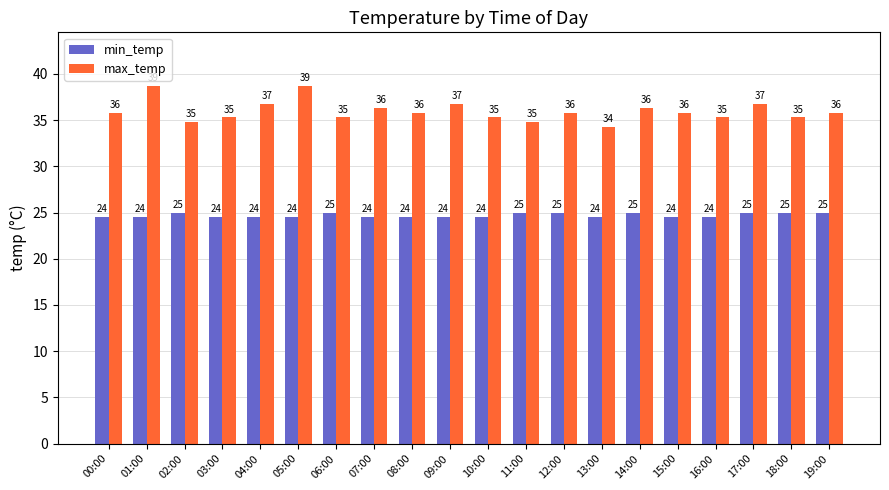

What is the average value of the max_temp series?

36.0